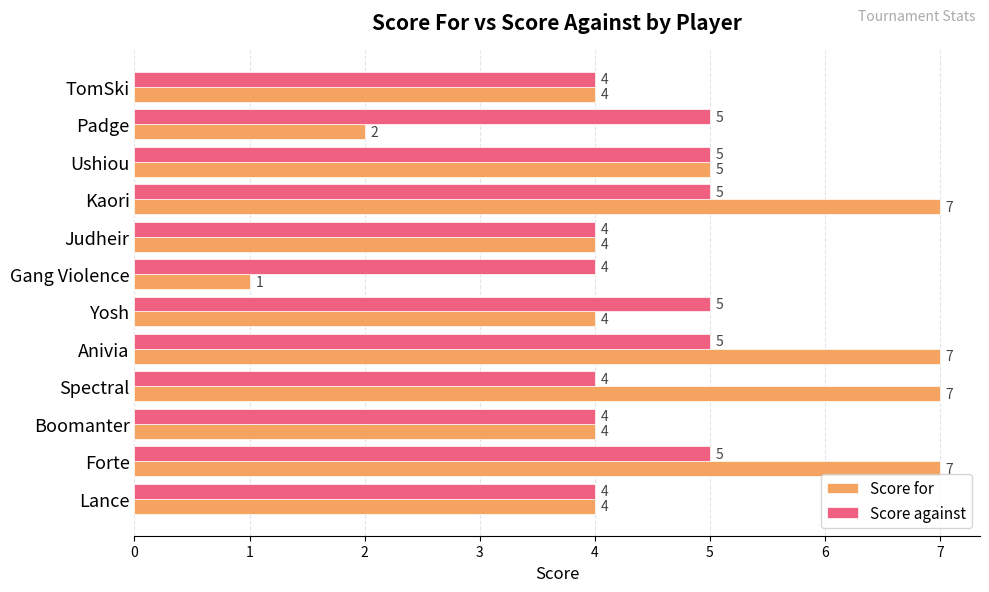

The value of Score for at Boomanter is 2. True or false?

False